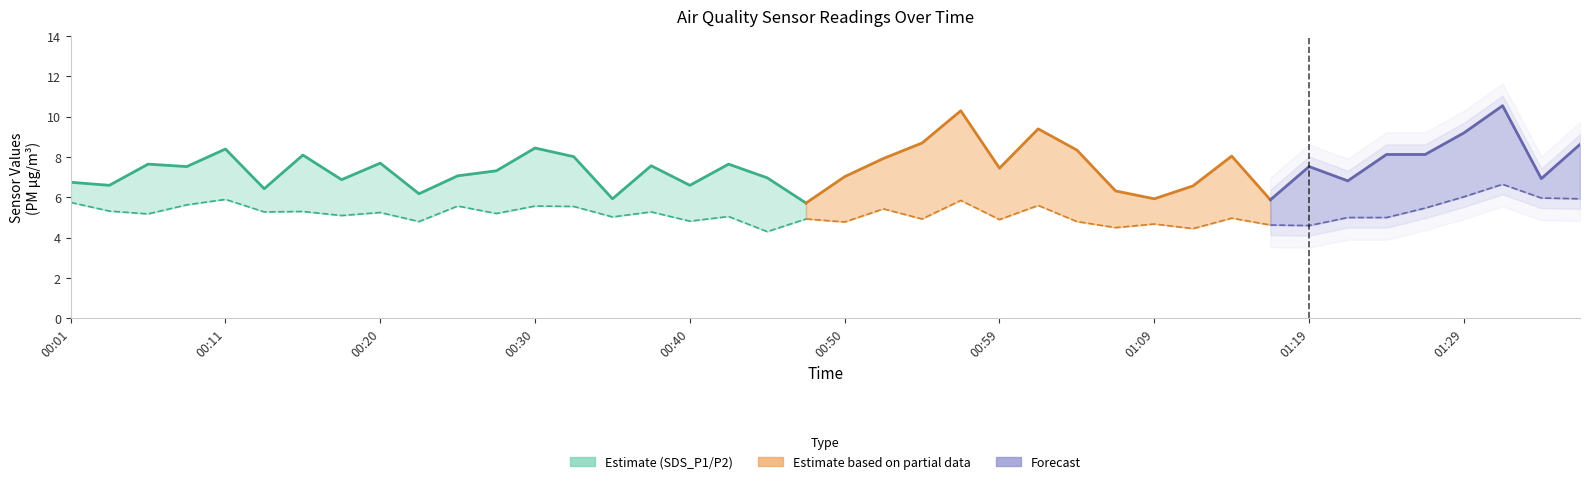

What is the highest value of the SDS_P2 series?

5.9